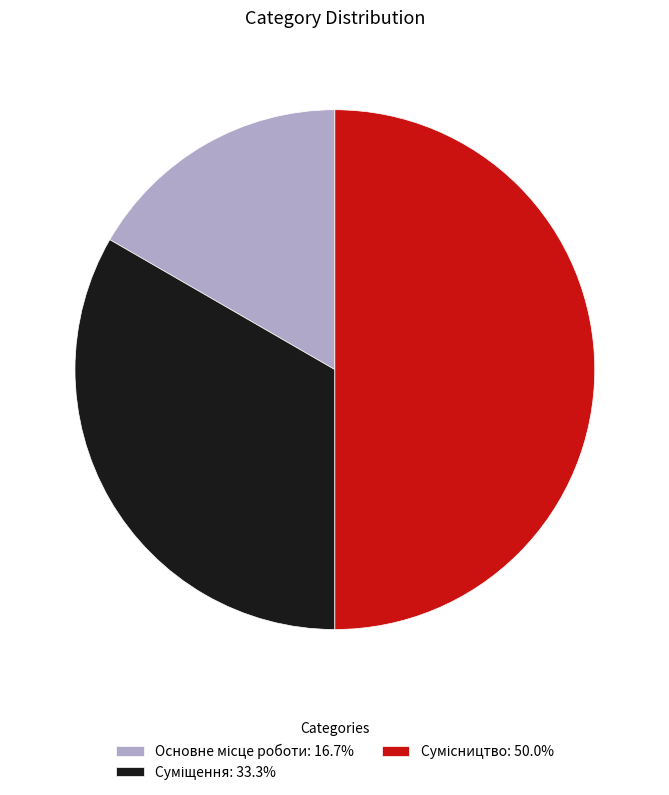

To the nearest percent, what is the average slice percentage?

33%